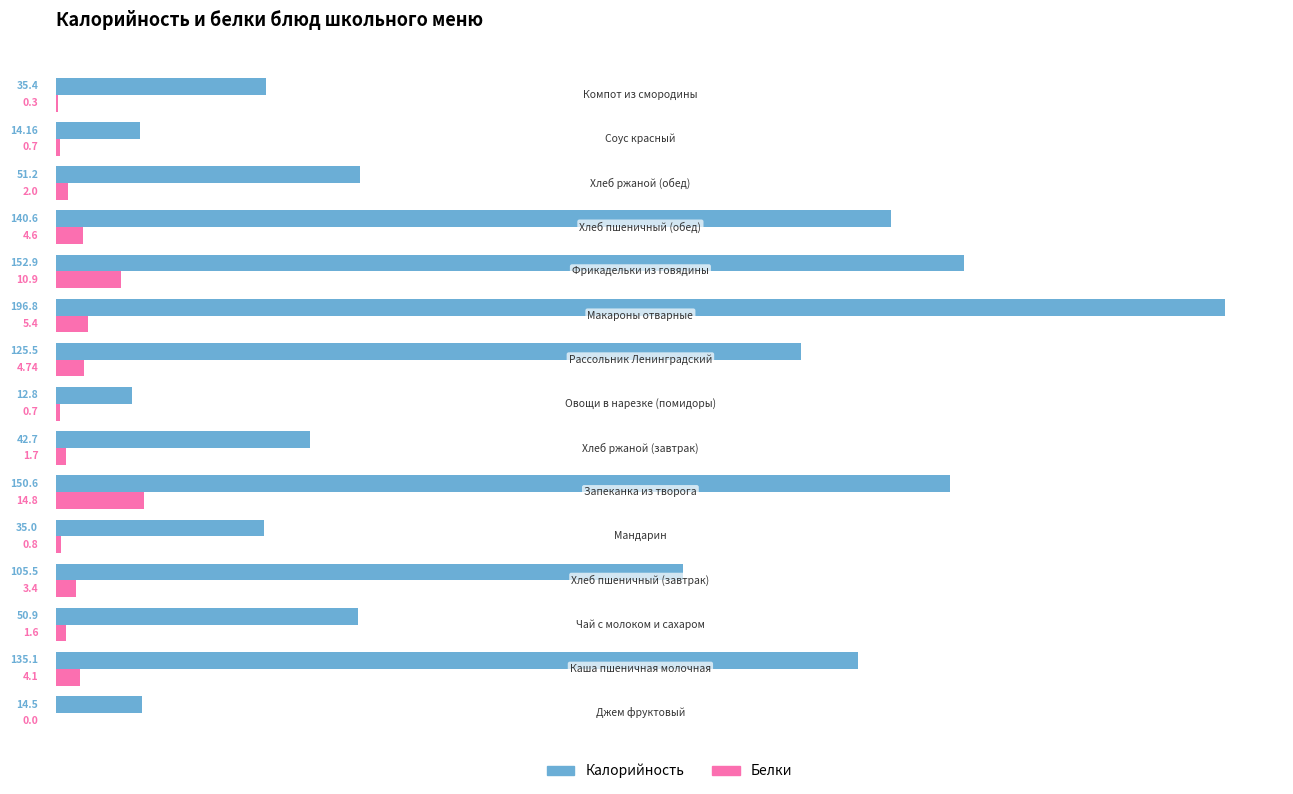

Which series has the largest total across all categories?

Калорийность